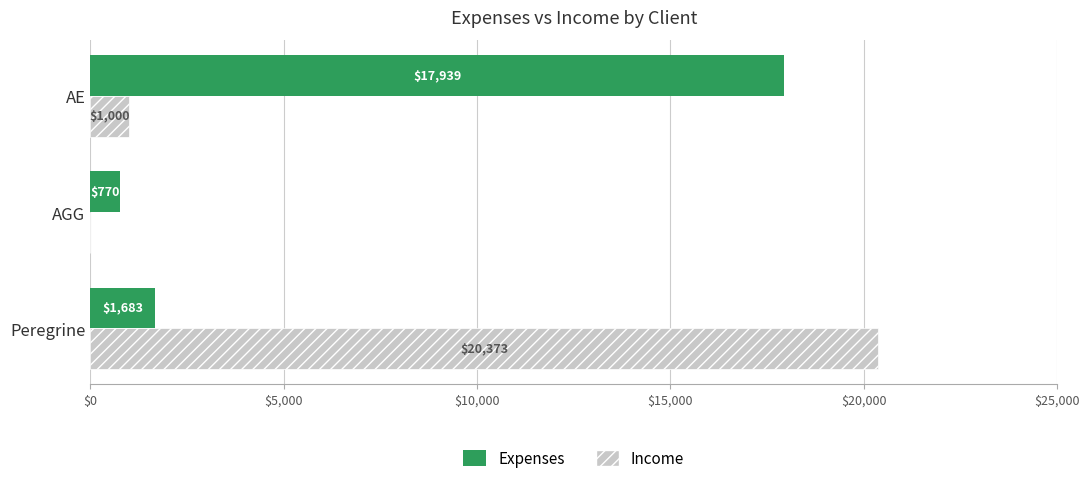

Which series has the largest total across all categories?

Income